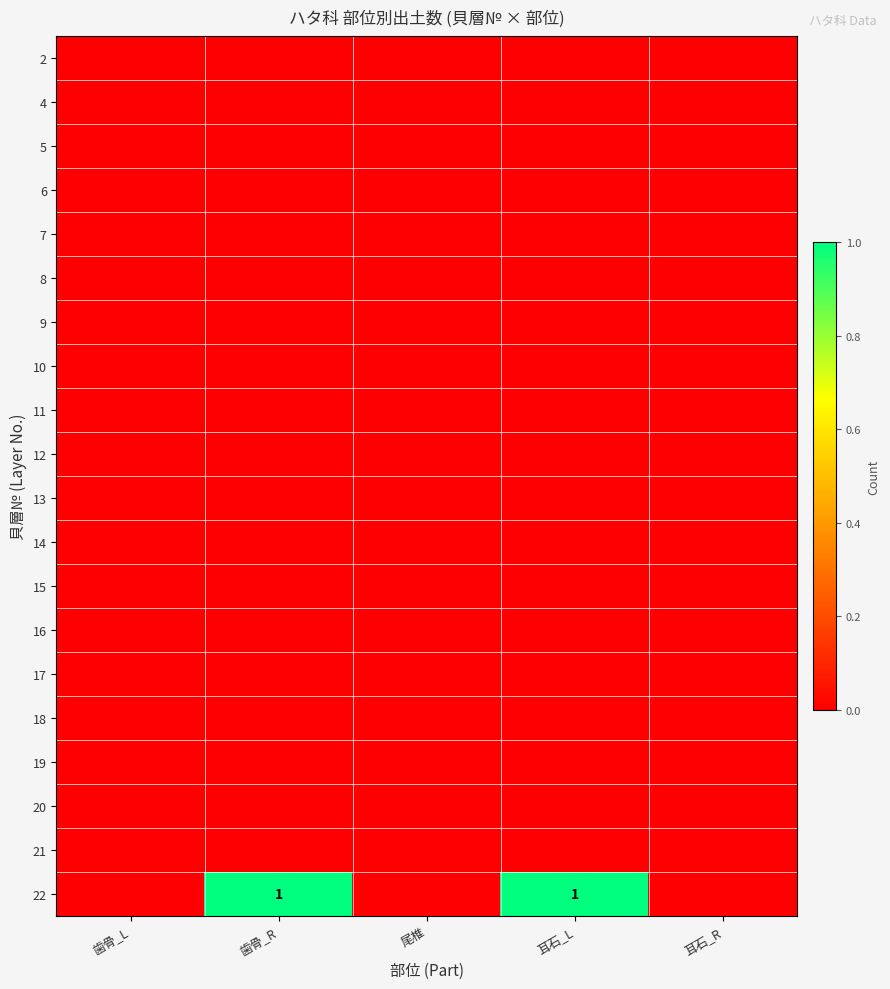

Rank the series by their maximum value, from lowest to highest.

2, 4, 5, 6, 7, 8, 9, 10, 11, 12, 13, 14, 15, 16, 17, 18, 19, 20, 21, 22